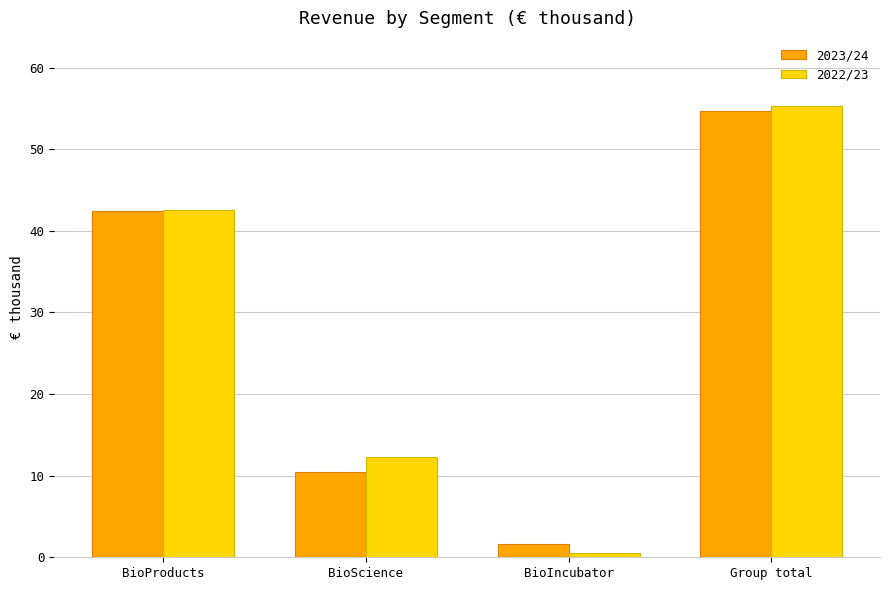

Reading left to right, list all the values displayed in this chart.

2023/24: 42.5	10.5	1.7	54.6
2022/23: 42.5	12.3	0.6	55.3